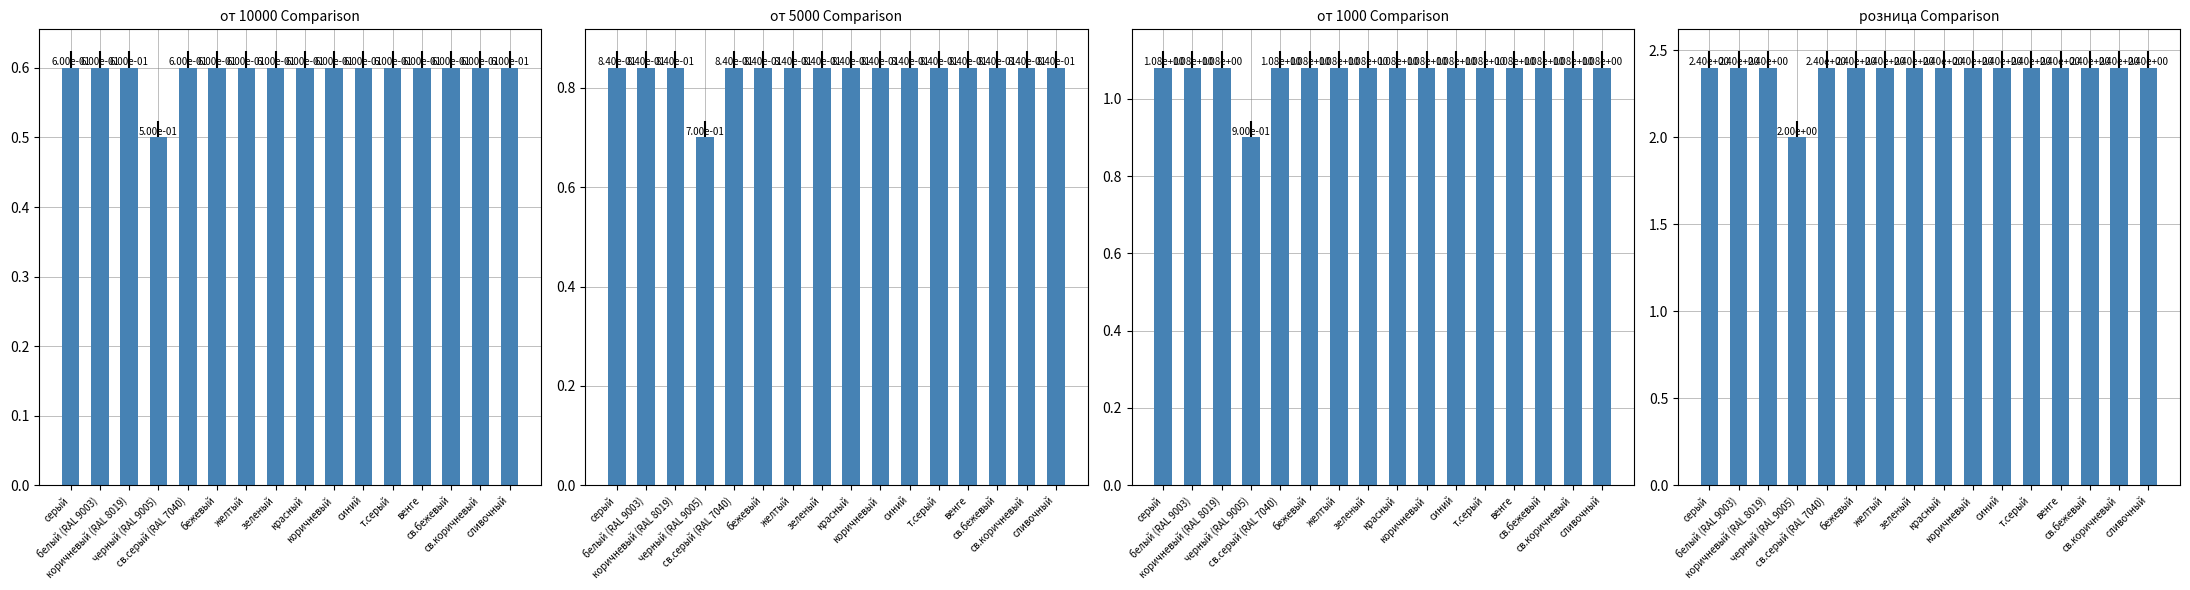

What is the label of the 2nd bar from the right?

св.коричневый